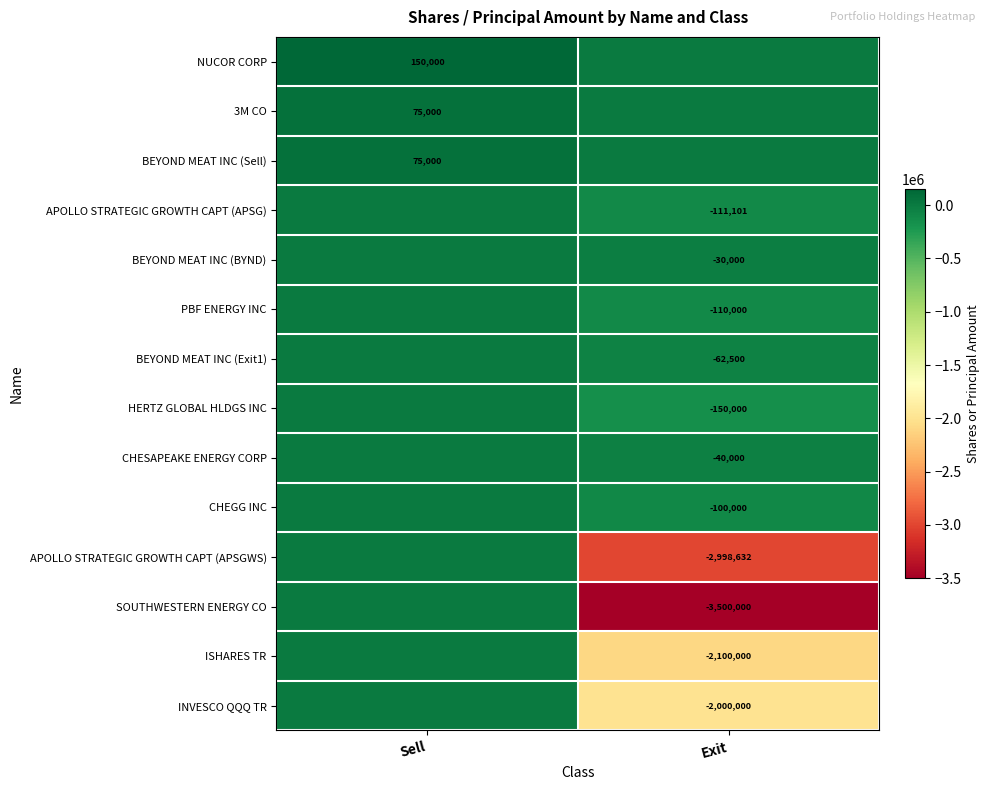

Is it true that BEYOND MEAT INC (BYND) equals -42999 at Exit?

False